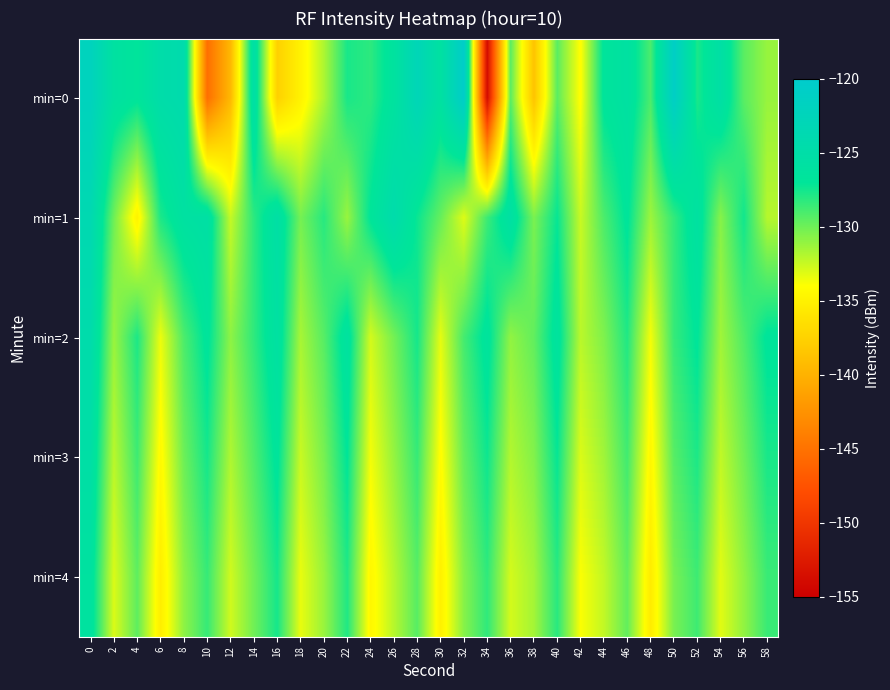

At 34, list the series in order from largest to smallest.

min=2, min=3, min=4, min=1, min=0